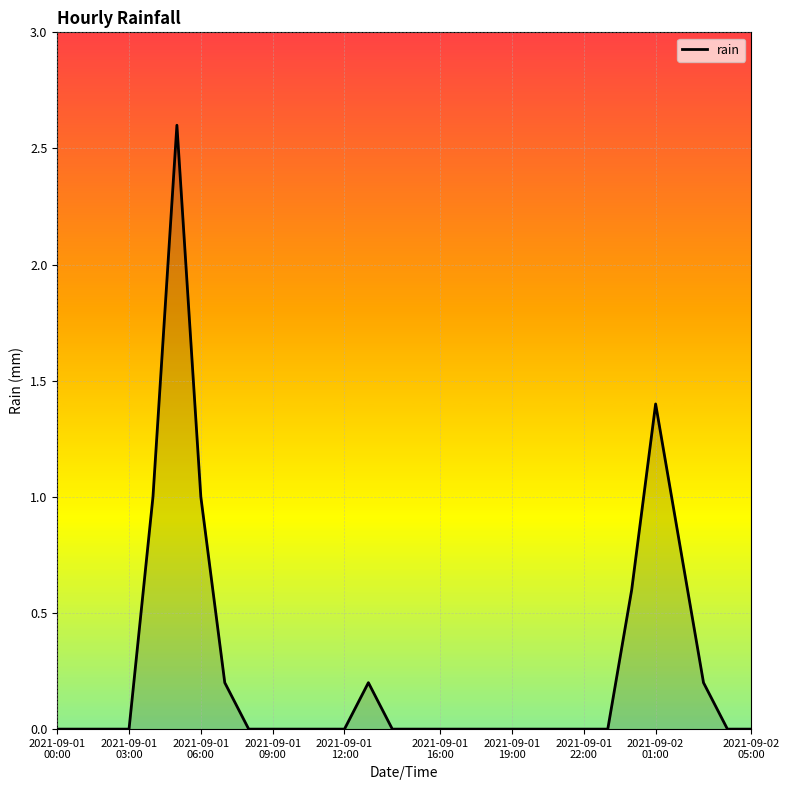

What is the maximum value shown in the chart?

2.6